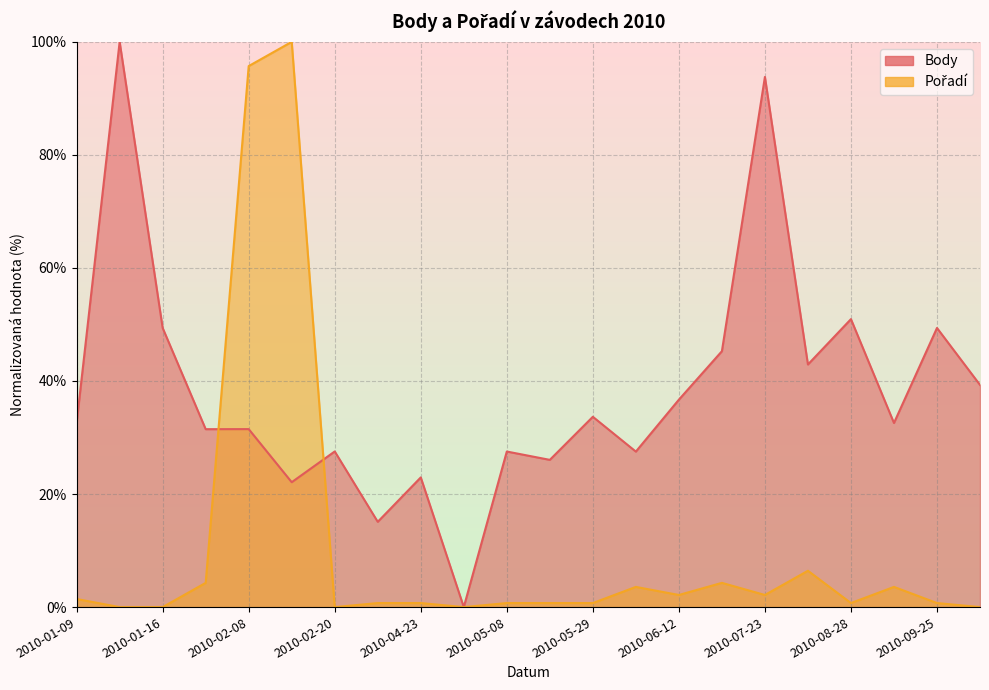

At which label does Body first exceed 32?

2010-01-09